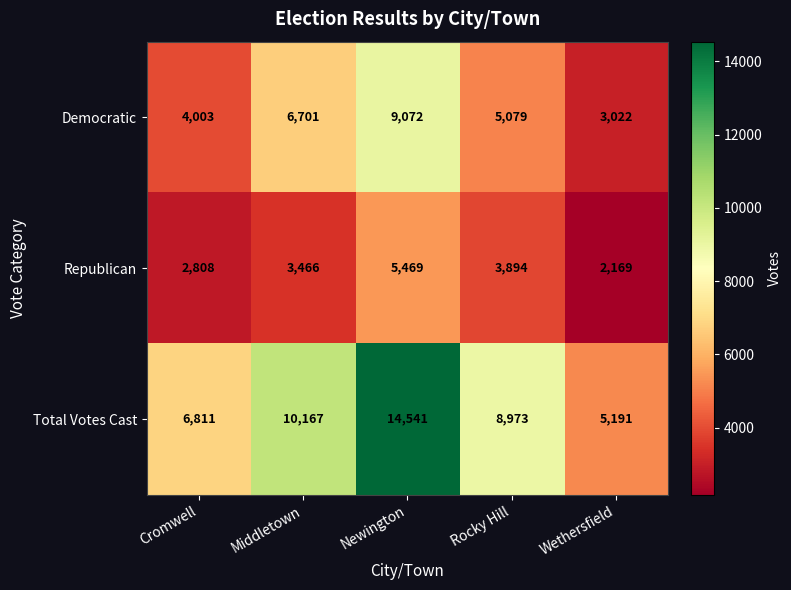

Reading left to right, extract all data points from this chart.

Democratic: 4003	6701	9072	5079	3022
Republican: 2808	3466	5469	3894	2169
Total Votes Cast: 6811	10167	14541	8973	5191